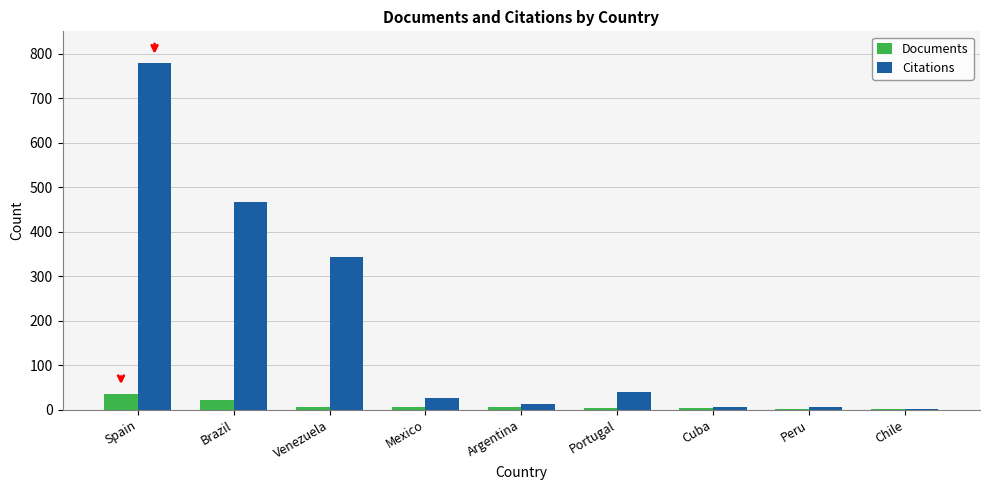

What are all the series names shown in the legend?

Documents, Citations